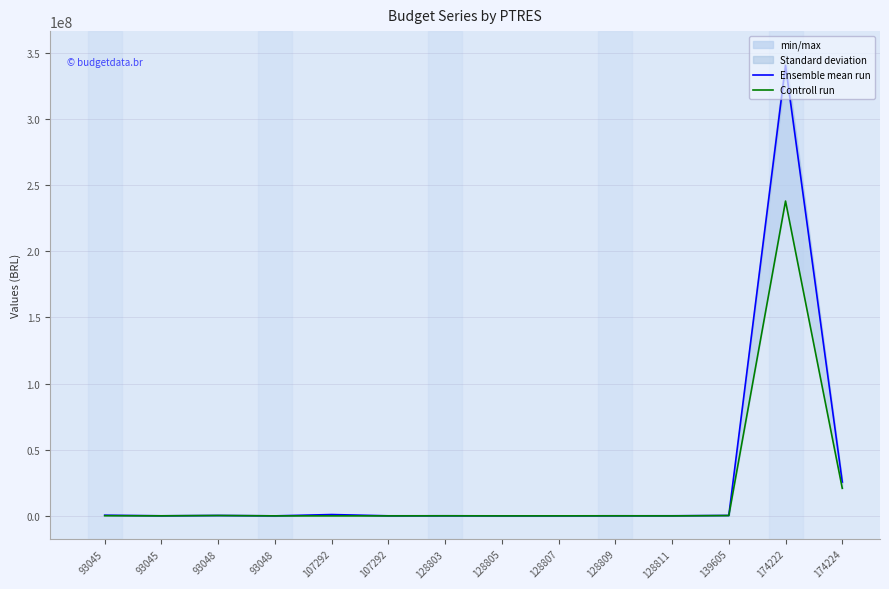

How many interior local peaks does the Ensemble mean run series have?

4